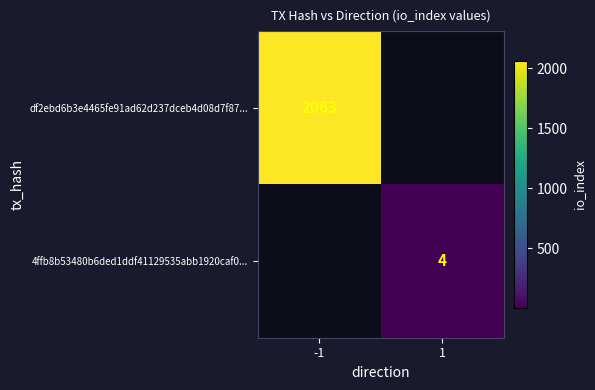

The value of df2ebd6b3e4465fe91ad62d237dceb4d08d7f87... at -1 is 2922. True or false?

False